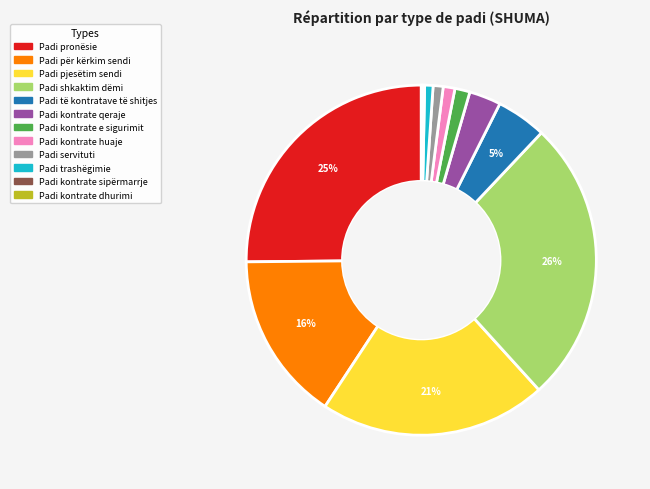

Which slice is the largest?

Padi shkaktim dëmi